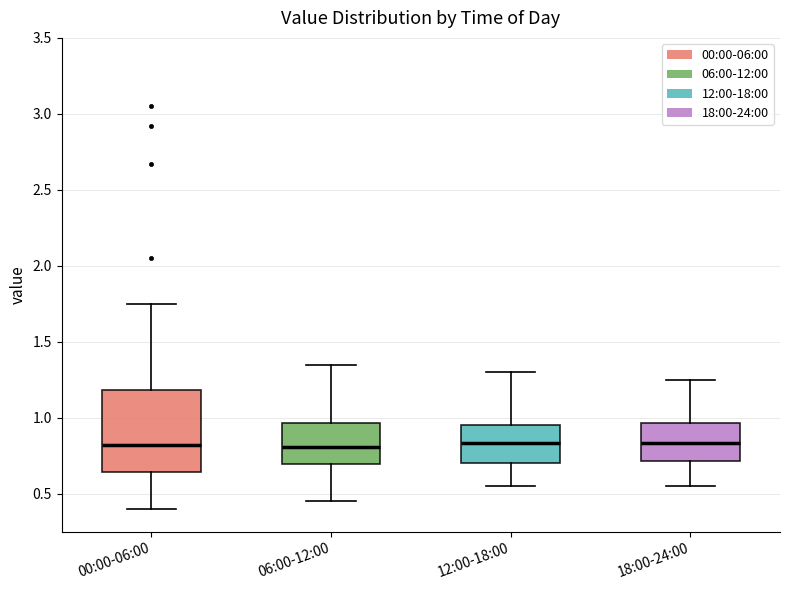

Which box is the tallest, from its lower edge to its upper edge?

00:00-06:00